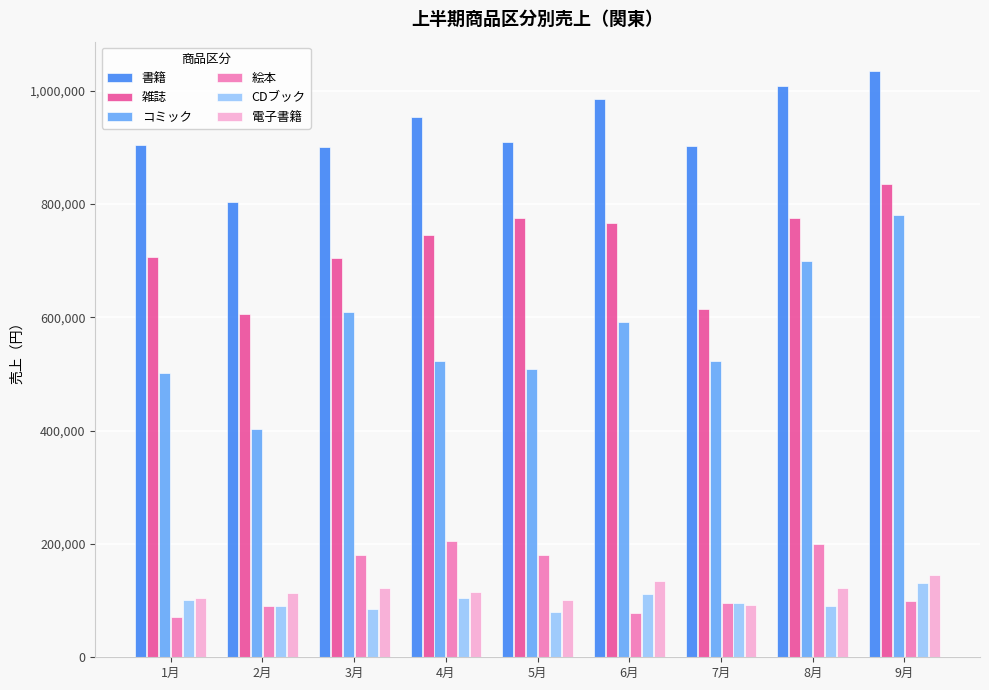

What is the sum of the 電子書籍 values at 2月 and 9月?

258000